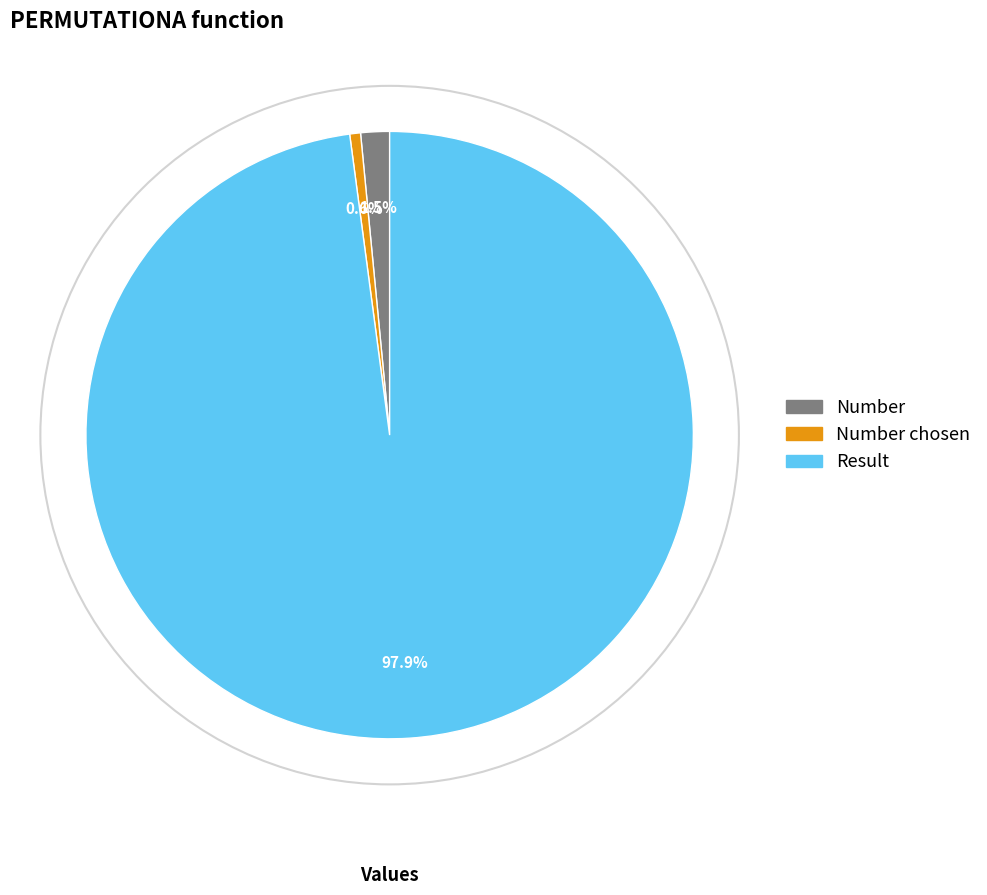

Is there a majority slice in this chart?

Yes